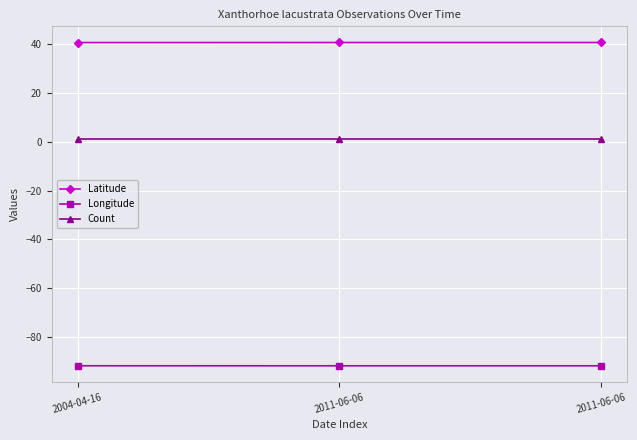

Reading left to right, what are all the values shown in this chart?

Latitude: 40.6	40.7	40.7
Longitude: -91.7	-91.7	-91.7
Count: 1.0	1.0	1.0